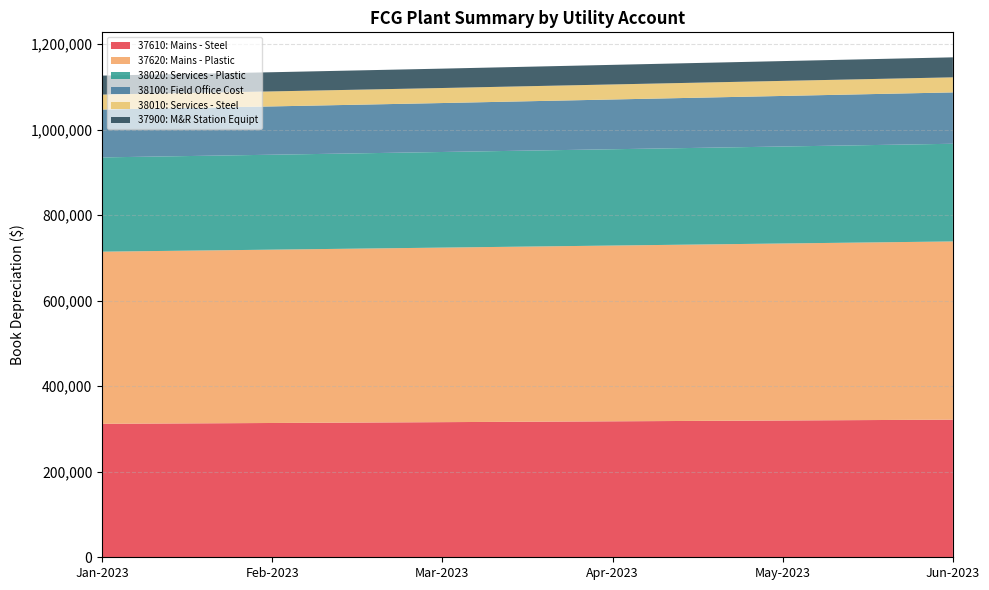

What is the average value of the 38020: Services - Plastic series?

224406.3